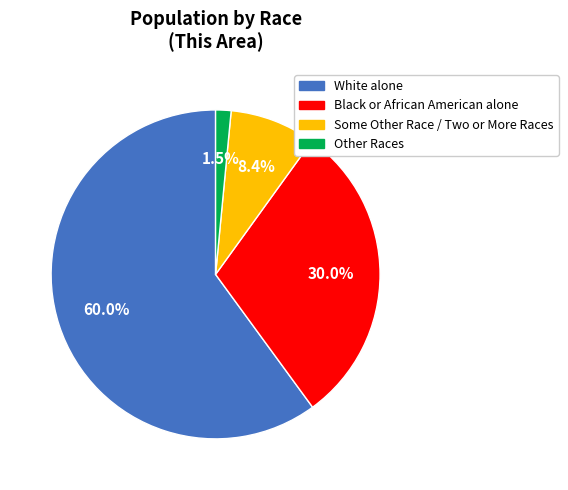

Is there a majority slice in this chart?

Yes